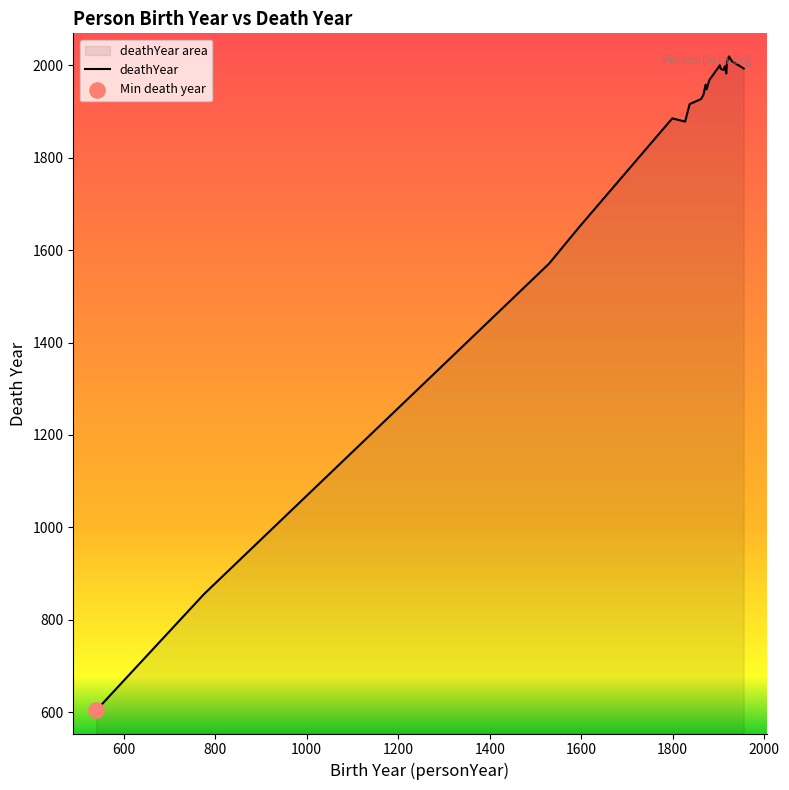

Which has a higher value, 540 or 1872?

1872